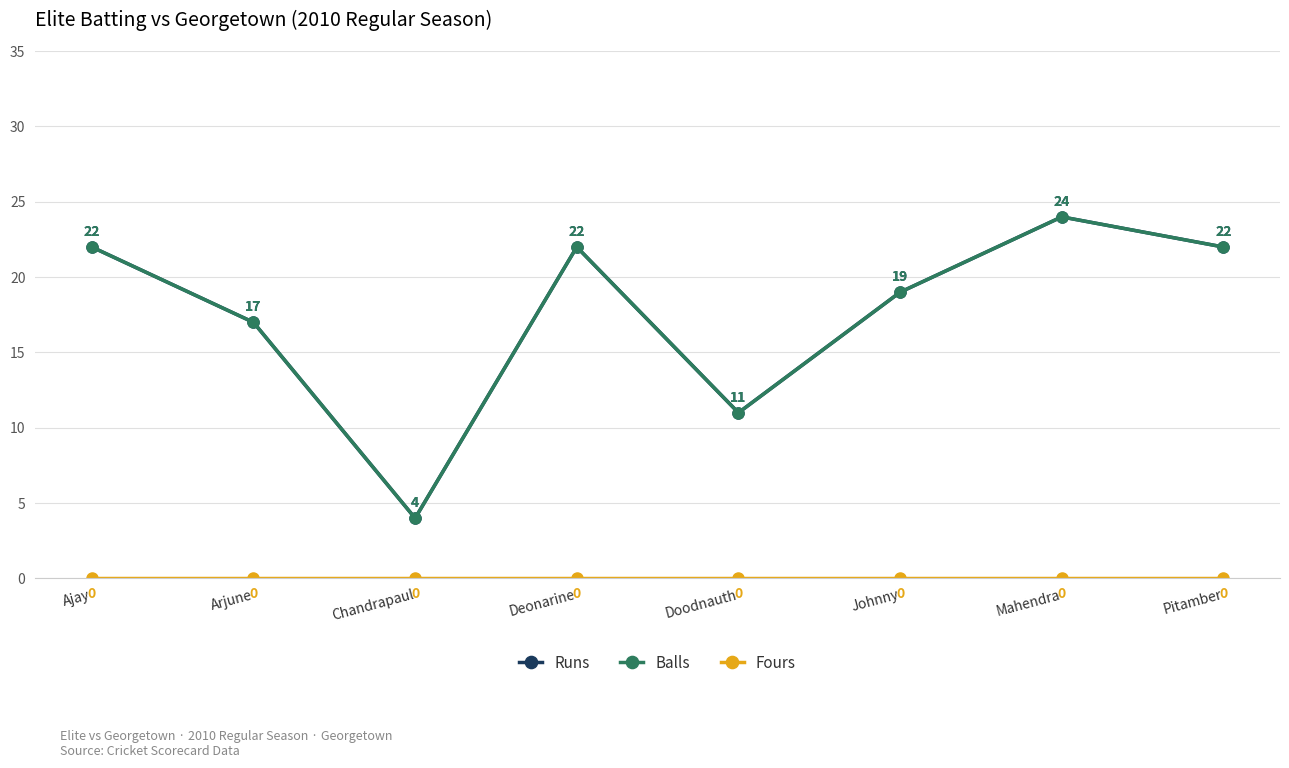

Where does the Balls series first go above 22?

Mahendra